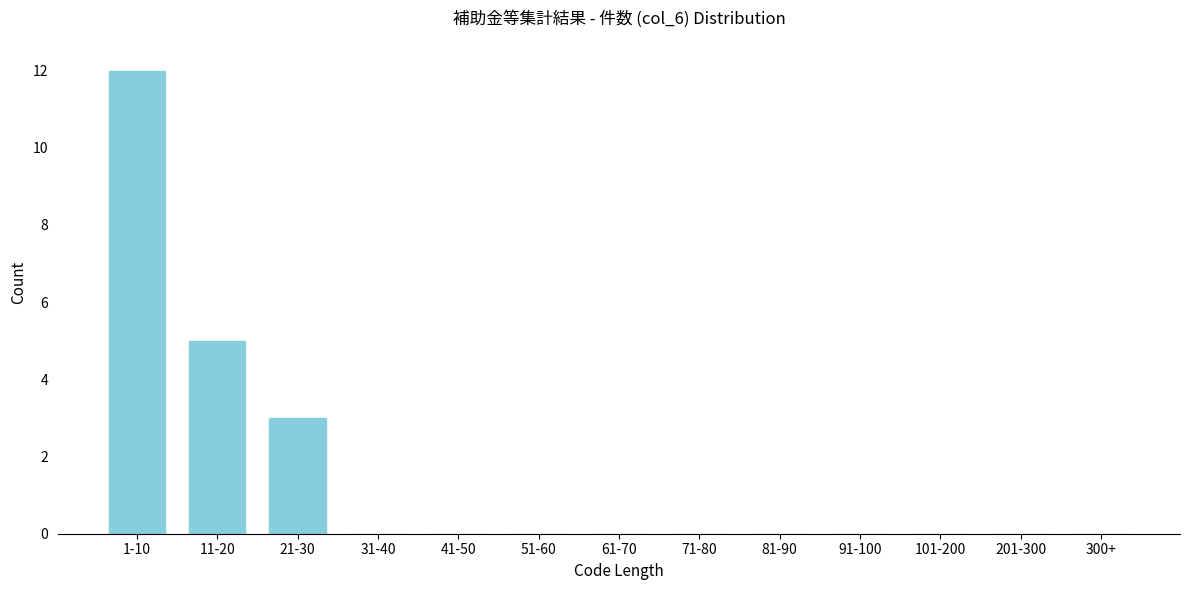

Reading left to right, transcribe all the data shown in this chart.

1-10=12	11-20=5	21-30=3	31-40=0	41-50=0	51-60=0	61-70=0	71-80=0	81-90=0	91-100=0	101-200=0	201-300=0	300+=0